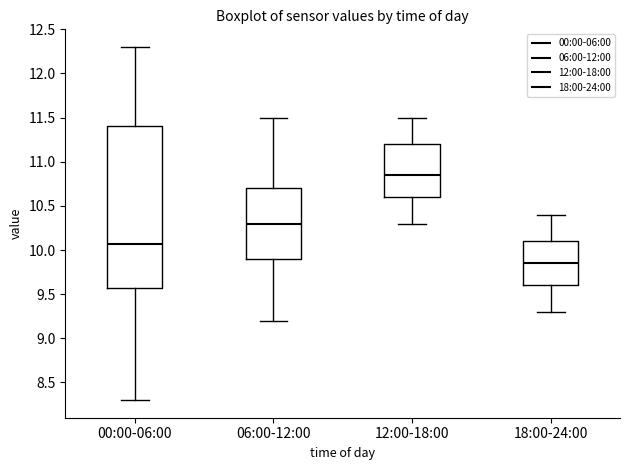

Which box is the tallest, from its lower edge to its upper edge?

00:00-06:00